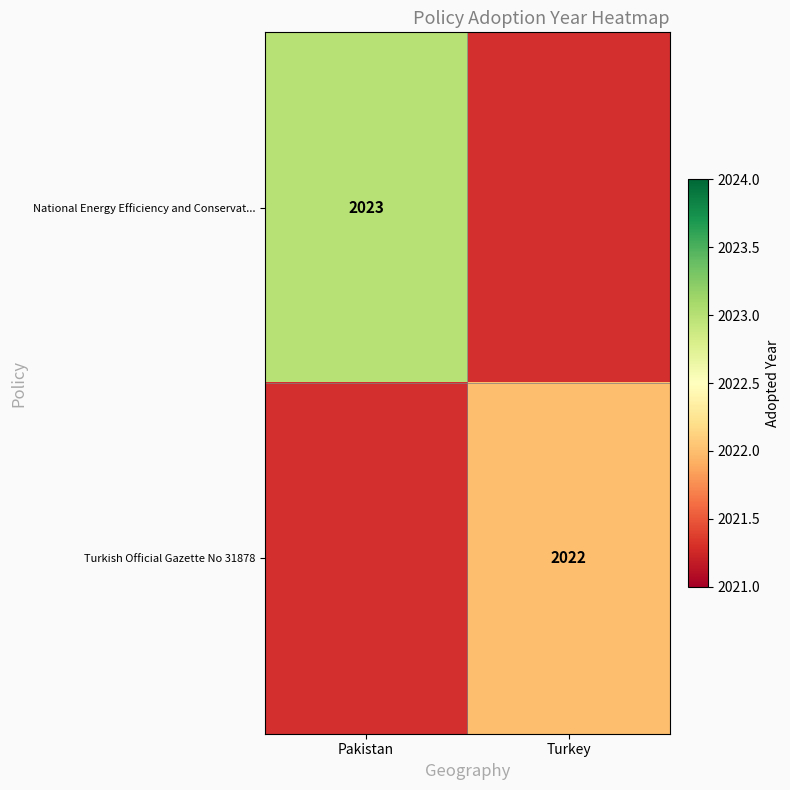

True or false: Turkish Official Gazette No 31878 has a value of 835 at Turkey.

False